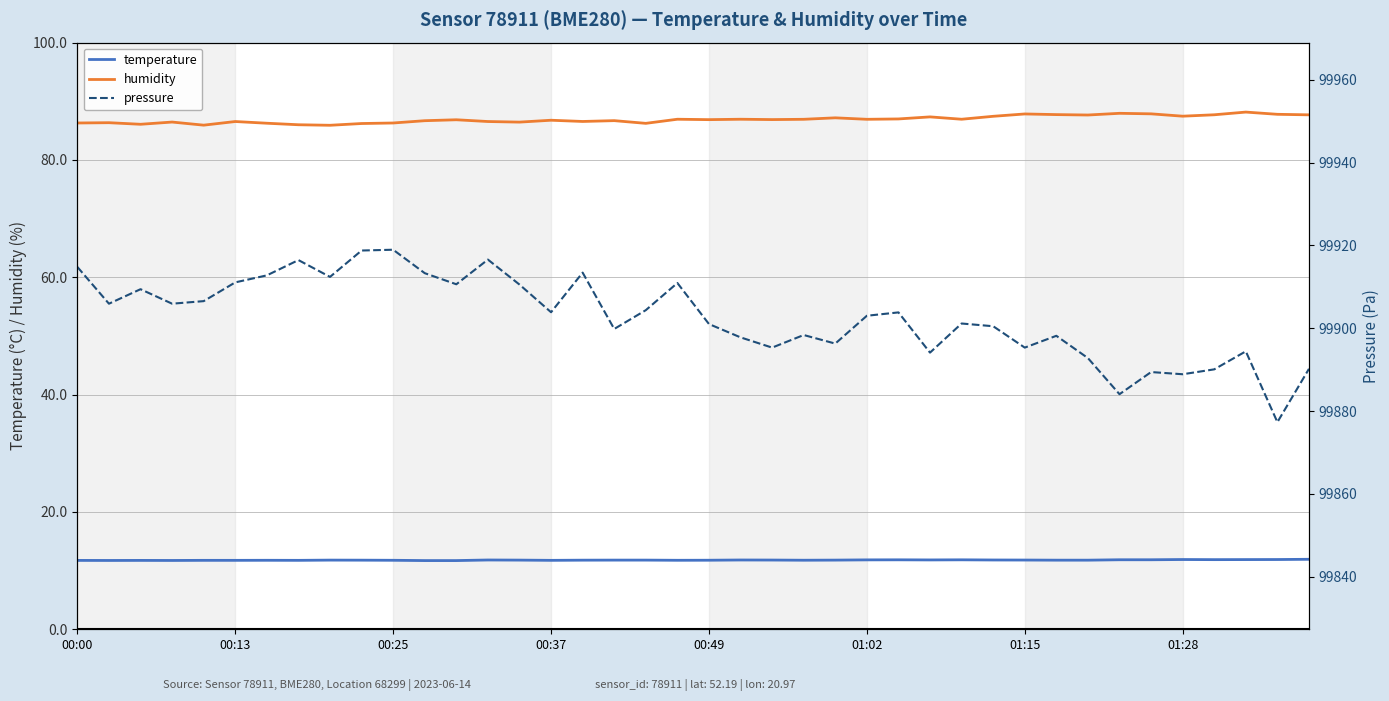

True or false: temperature and pressure cross at least once.

False